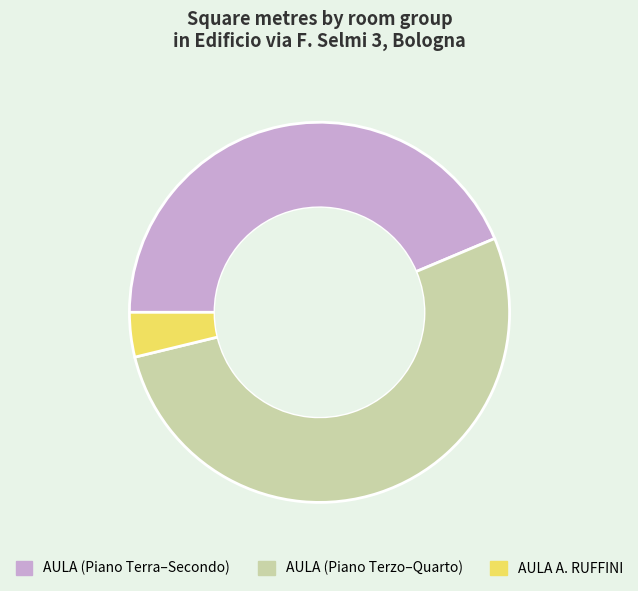

Is there a majority slice in this chart?

Yes